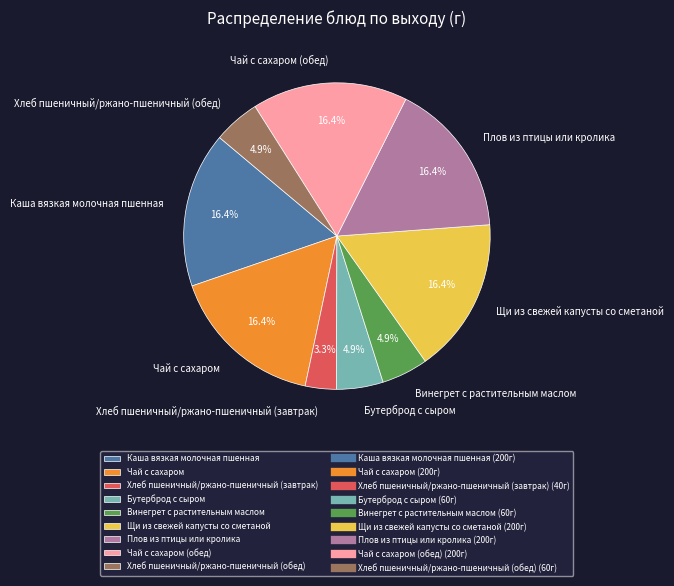

Is Щи из свежей капусты со сметаной the majority of the pie?

No